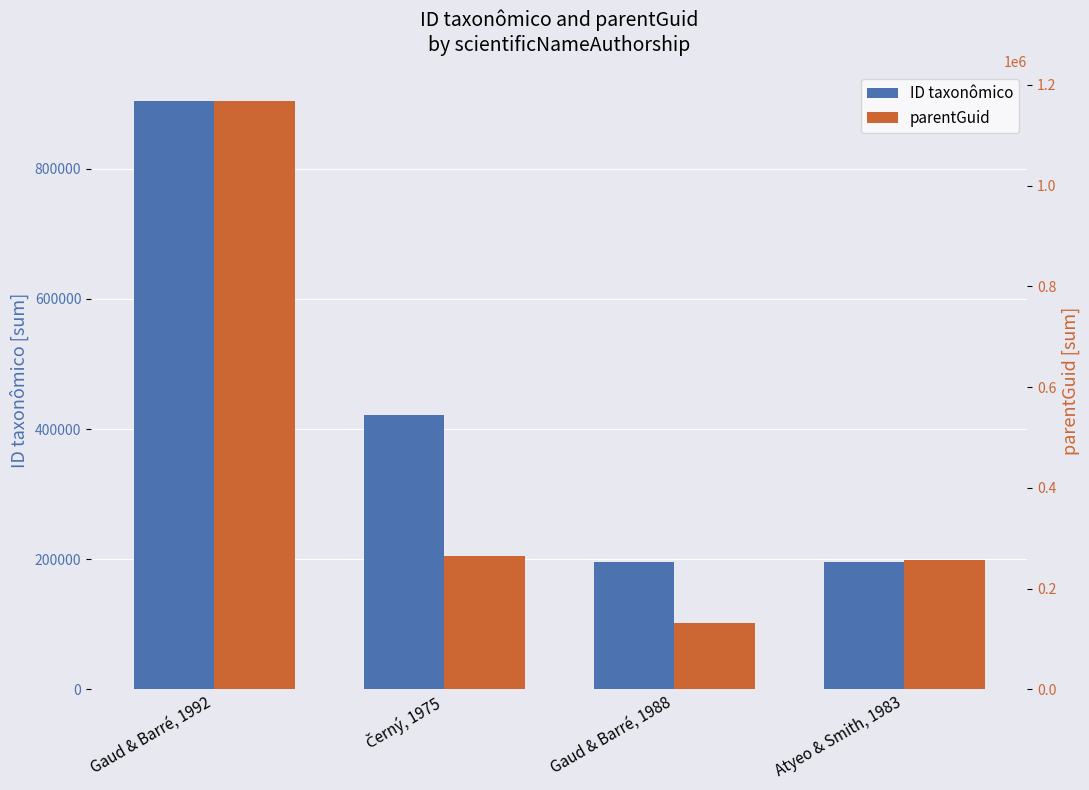

Which series has the largest total across all categories?

parentGuid